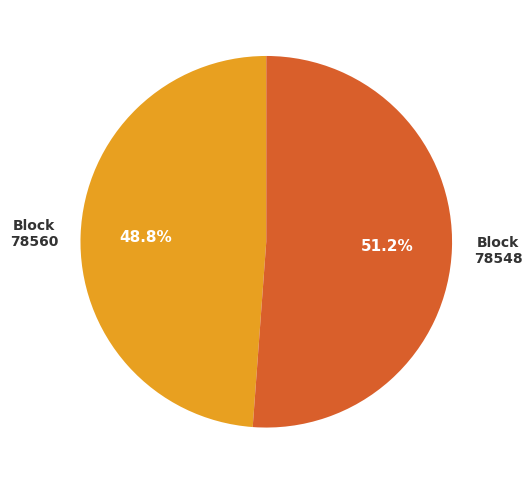

To the nearest percent, what percentage of the pie is 78548?

51%